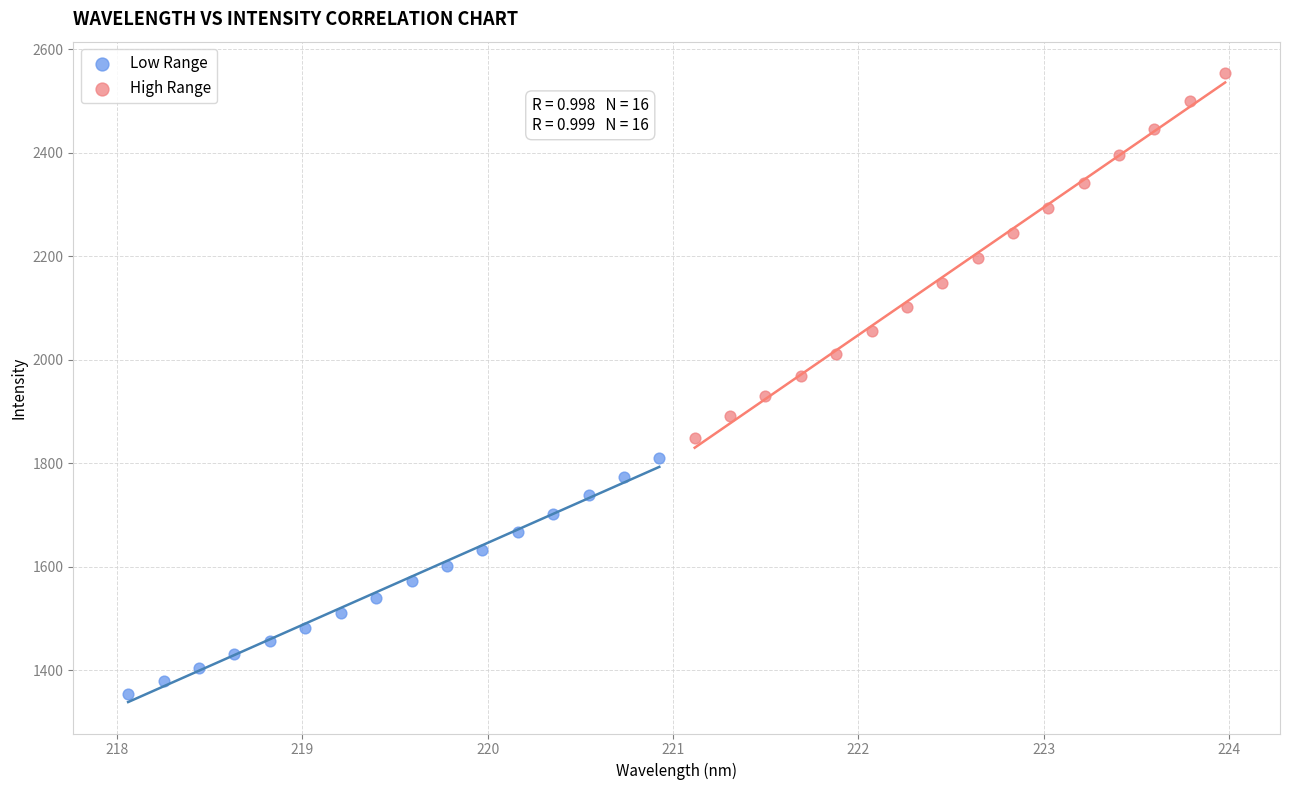

Which series has the largest Y range (max minus min)?

High Range